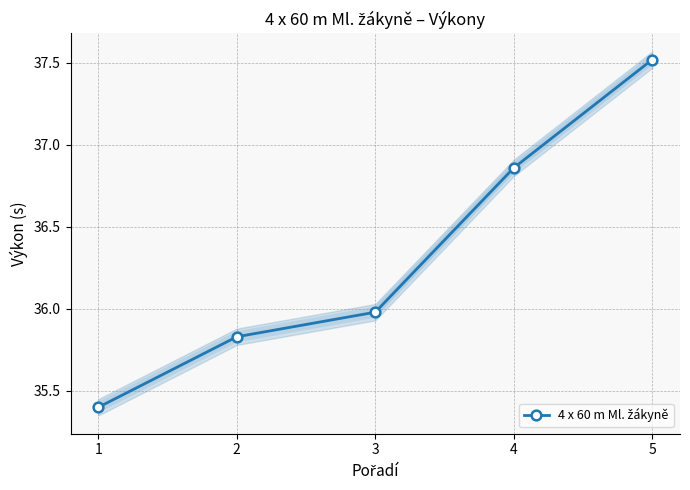

Which category has the highest value across all series?

5